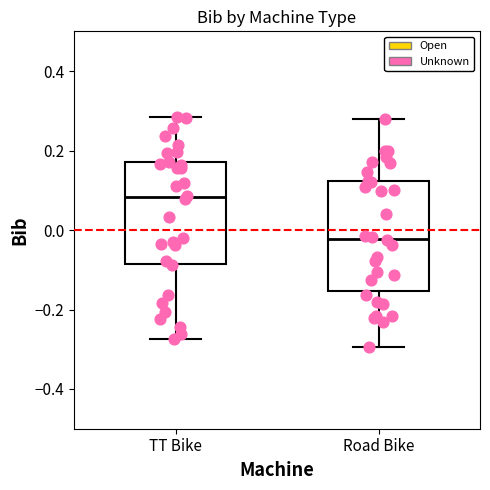

Which box is the tallest, from its lower edge to its upper edge?

Road Bike